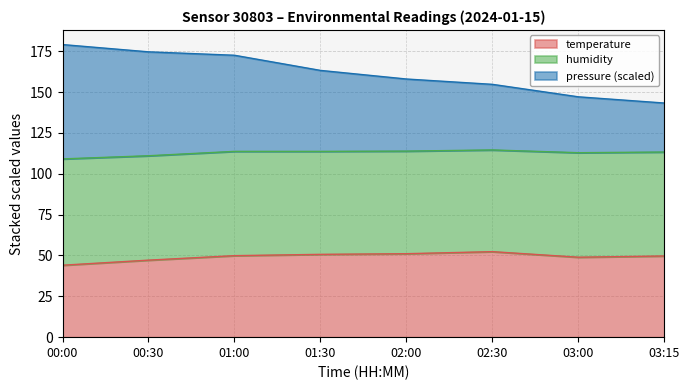

What is the total value across all series at 01:30?

163.3